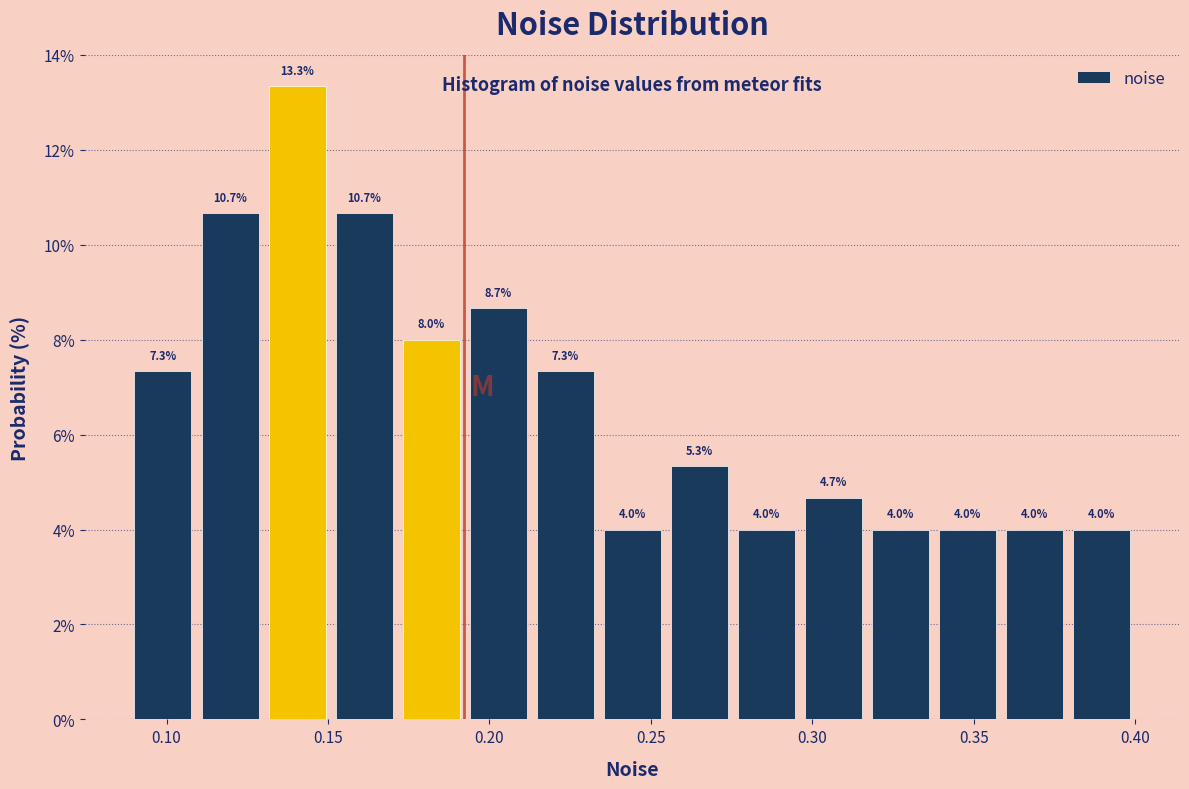

Reading left to right, transcribe this chart: for each bar, give the range it covers on the x-axis and its height. The bar edges are not printed on the chart, so give them approximately, as read against the axis.

0.090 to 0.110: 7.3
0.110 to 0.130: 10.7
0.130 to 0.150: 13.3
0.150 to 0.170: 10.7
0.170 to 0.190: 8.0
0.190 to 0.215: 8.7
0.215 to 0.235: 7.3
0.235 to 0.255: 4.0
0.255 to 0.275: 5.3
0.275 to 0.295: 4.0
0.295 to 0.315: 4.7
0.315 to 0.340: 4.0
0.340 to 0.360: 4.0
0.360 to 0.380: 4.0
0.380 to 0.400: 4.0